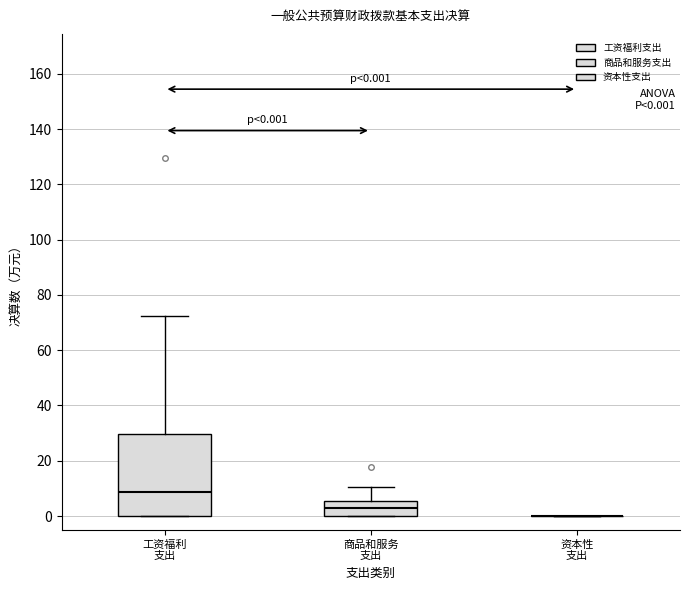

Which box is the tallest, from its lower edge to its upper edge?

工资福利 支出